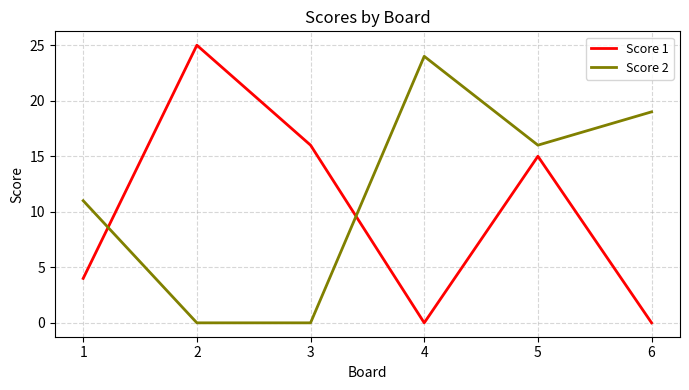

Where do Score 2 and Score 1 first cross each other?

1 and 2